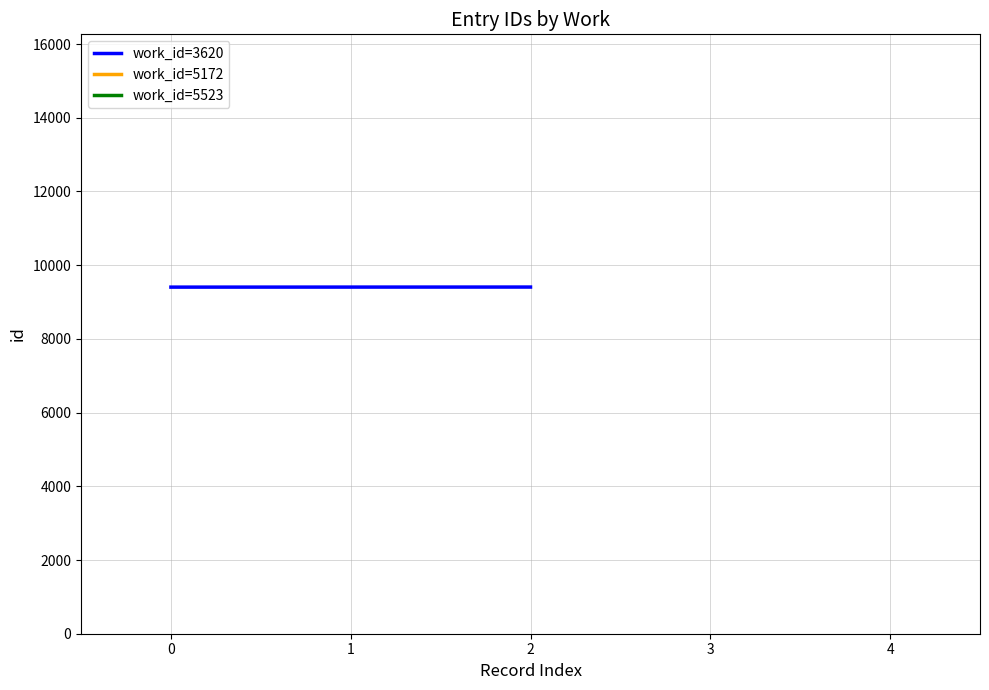

The work_id=3620 series shows 14140 at 0. True or false?

False